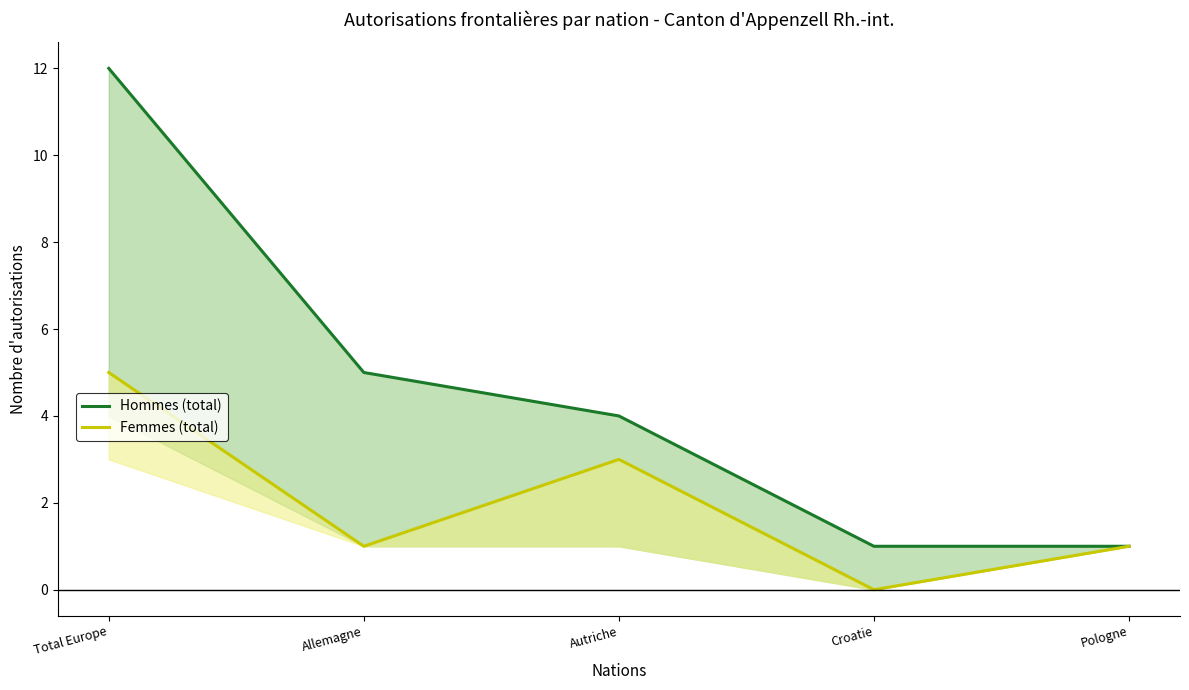

Where does the Hommes (total) series first go above 4?

Total Europe